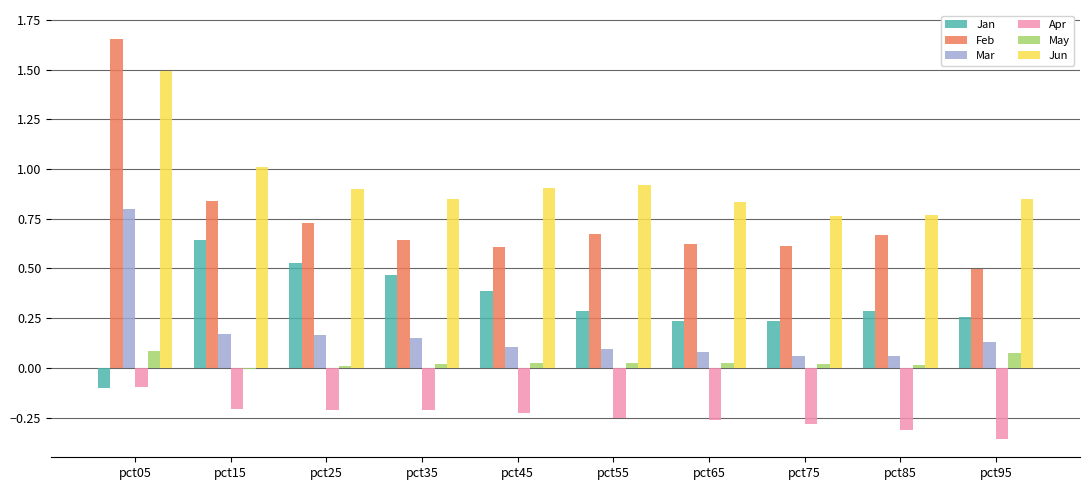

How many groups of bars are there?

10